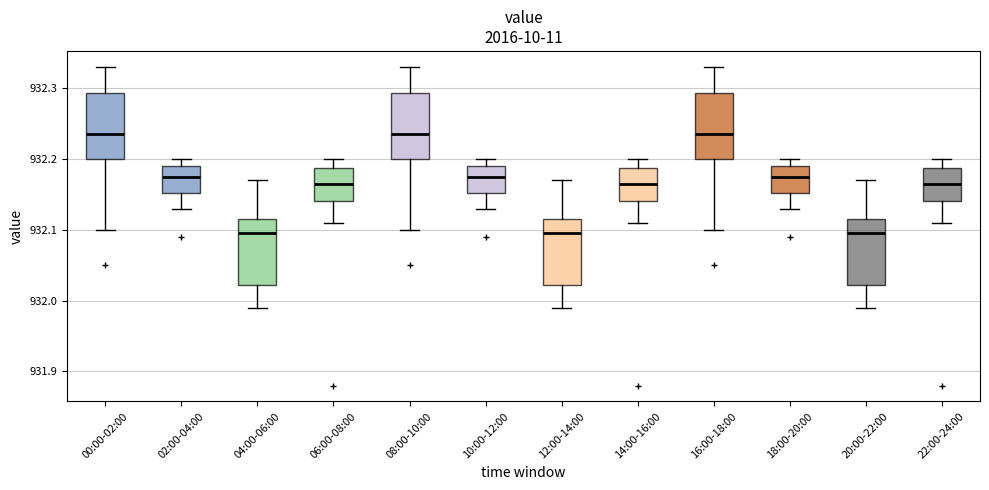

Where does the median line of the box for 16:00-18:00 sit on the y-axis? The values are not printed on the chart, so give them approximately, as read against the axis.

932.24